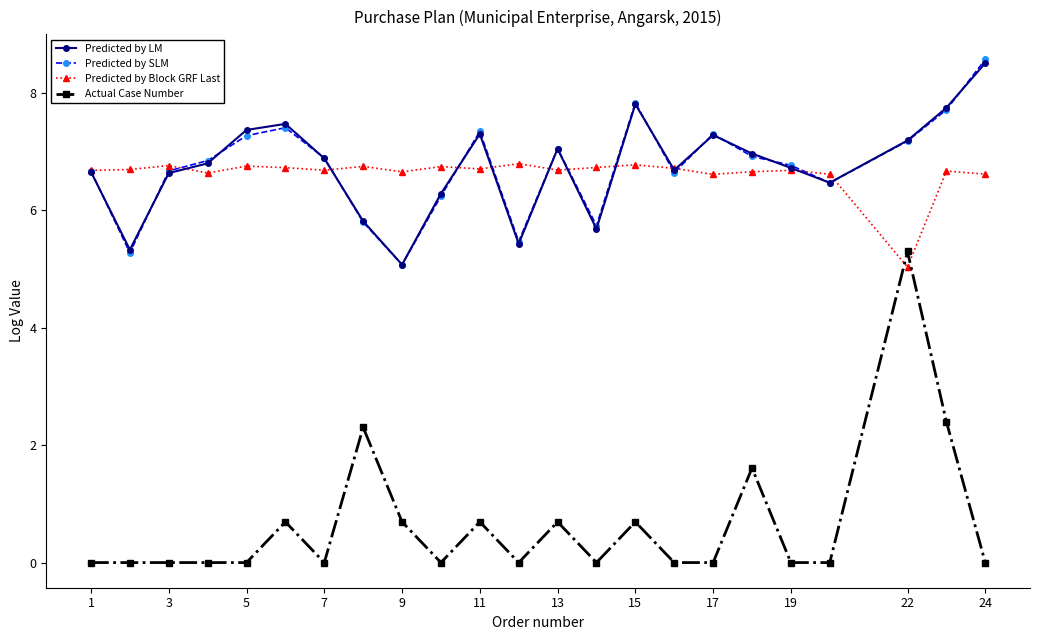

What is the maximum value shown in the chart?

8.6